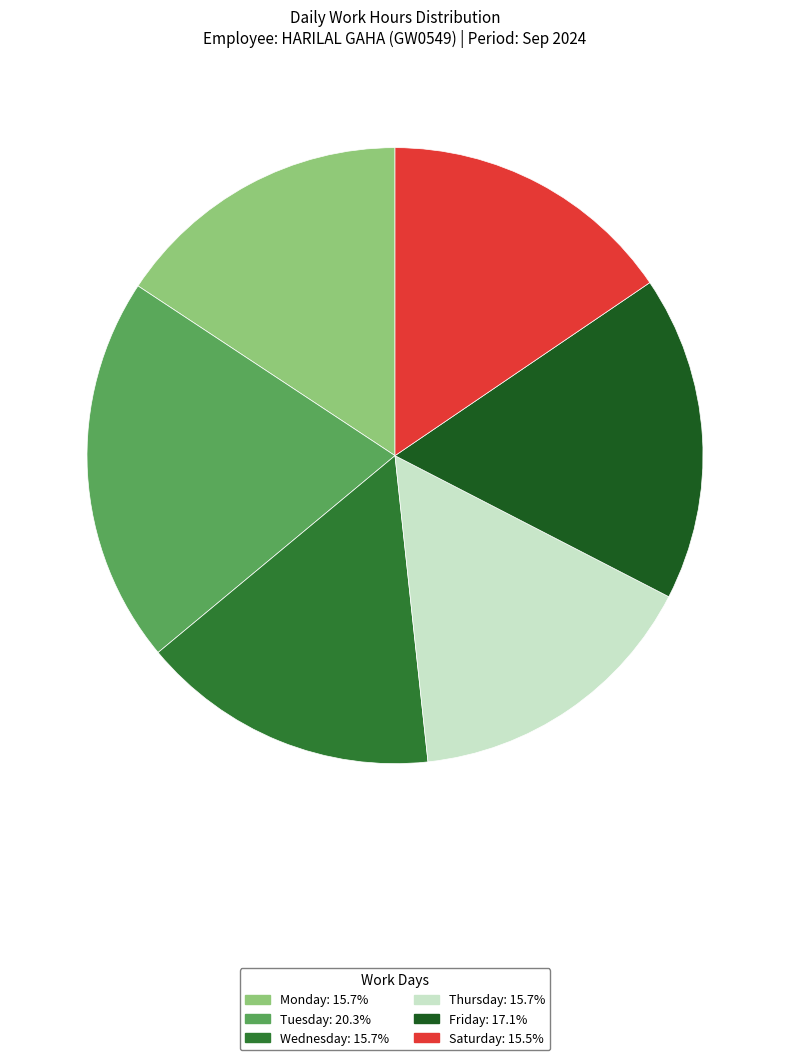

Does any single category account for the majority?

No